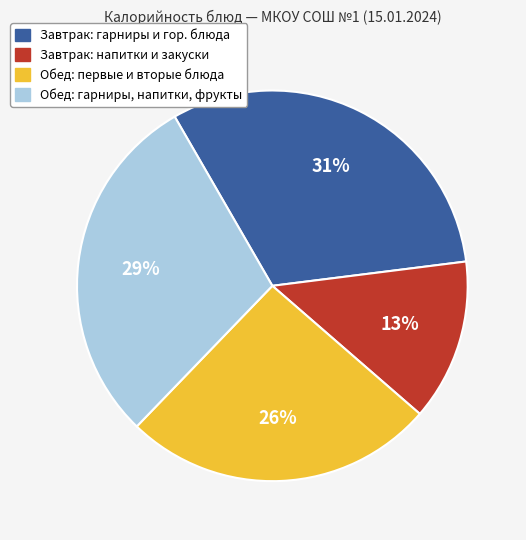

Does any single category account for the majority?

No